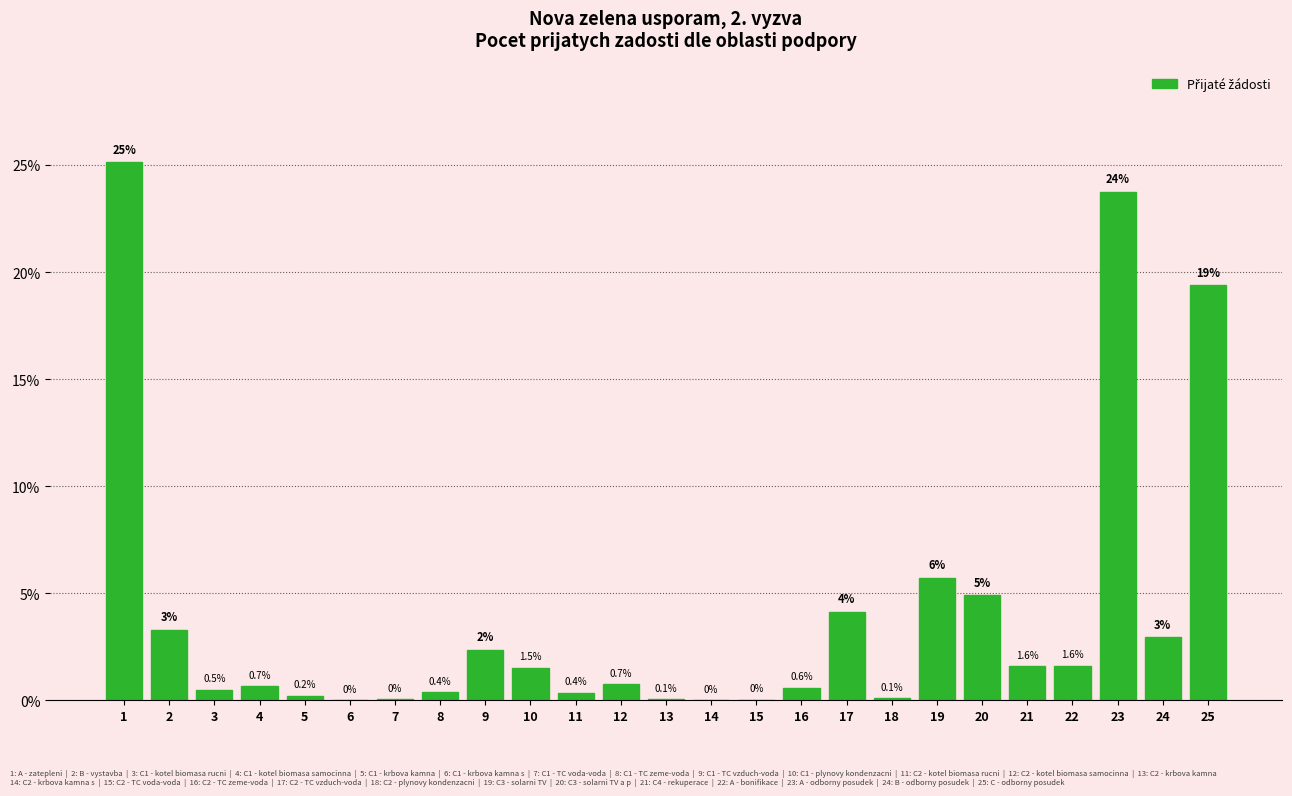

Which has a higher value, 13 or 6?

13